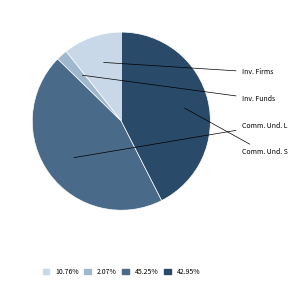

To the nearest percent, what is the average slice percentage?

25%